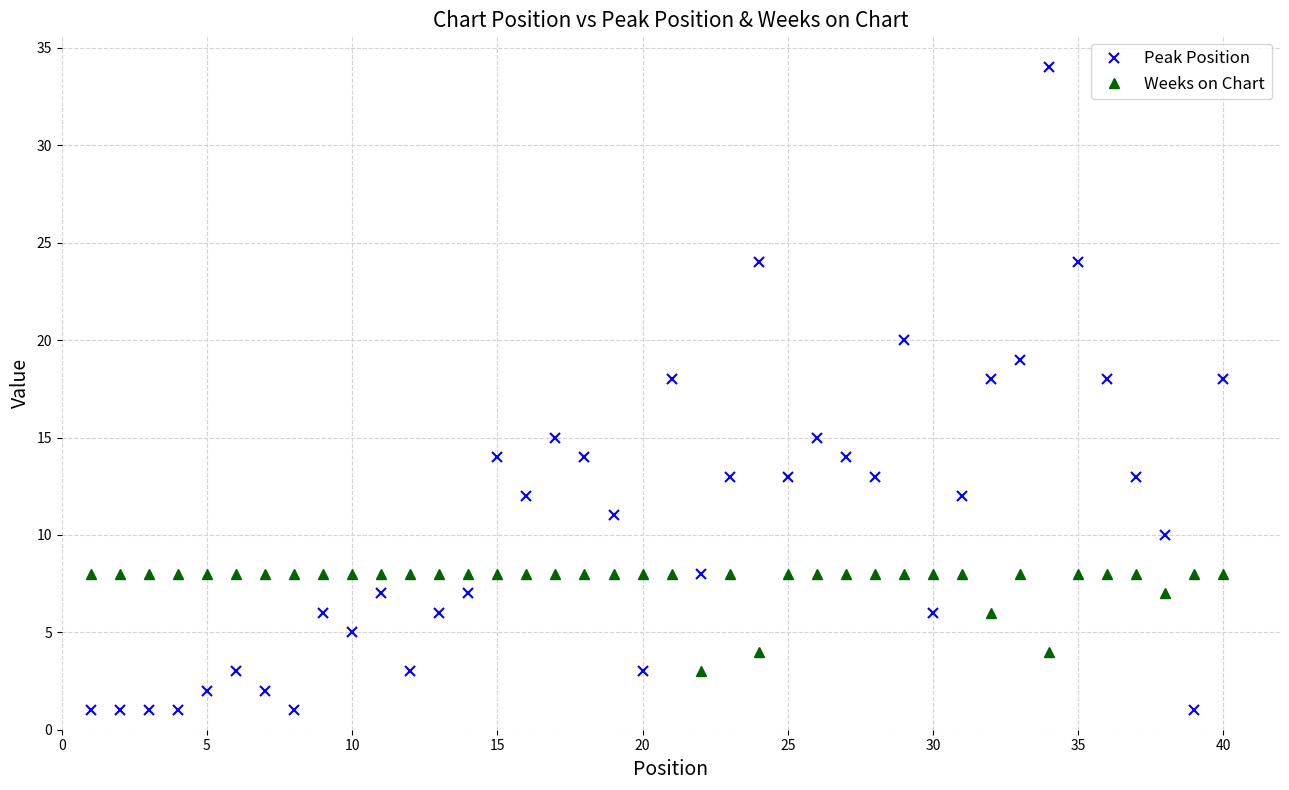

What is the sum of all Weeks on Chart values?

304